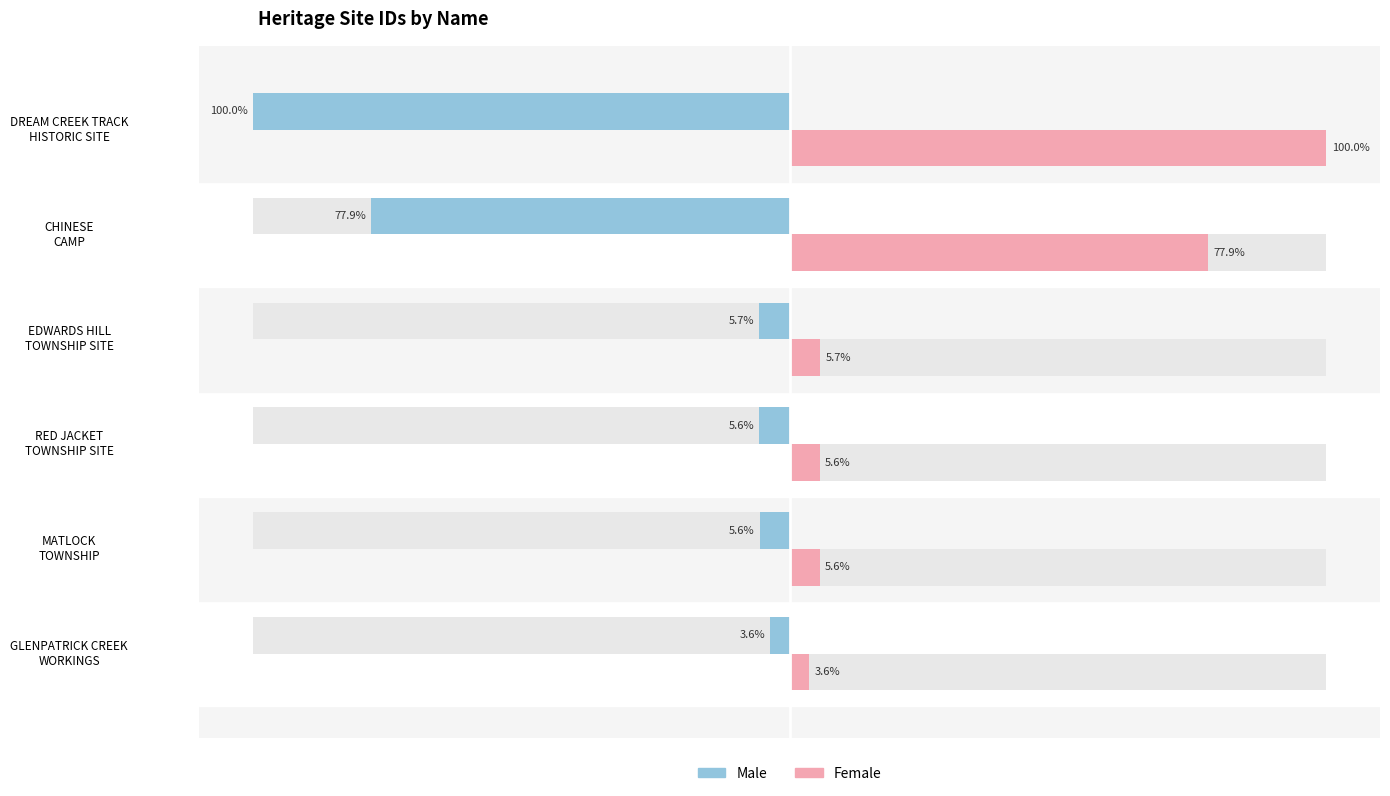

List the series in order of their overall mean, lowest first.

Male, Female